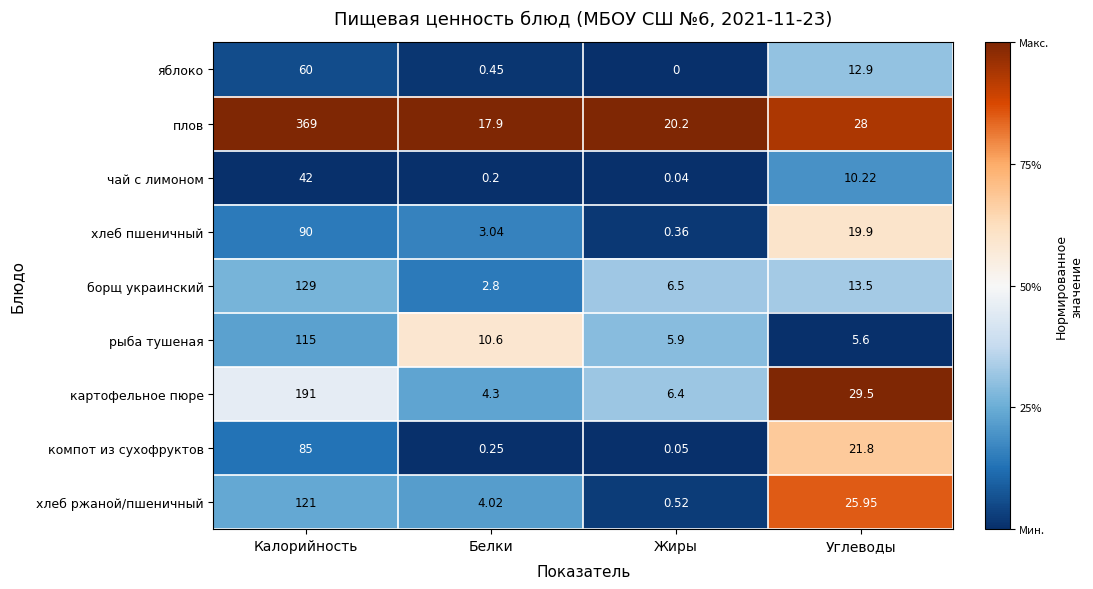

Where does the компот из сухофруктов series first go above 21?

Калорийность